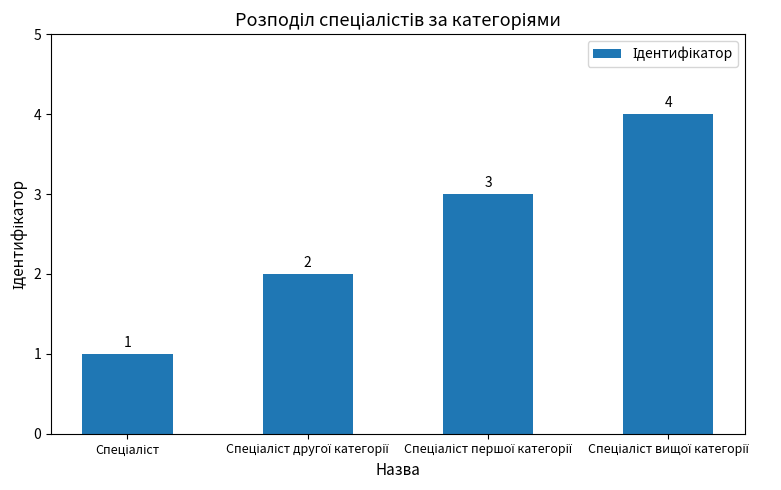

What is the value of the 1st bar from the left?

1